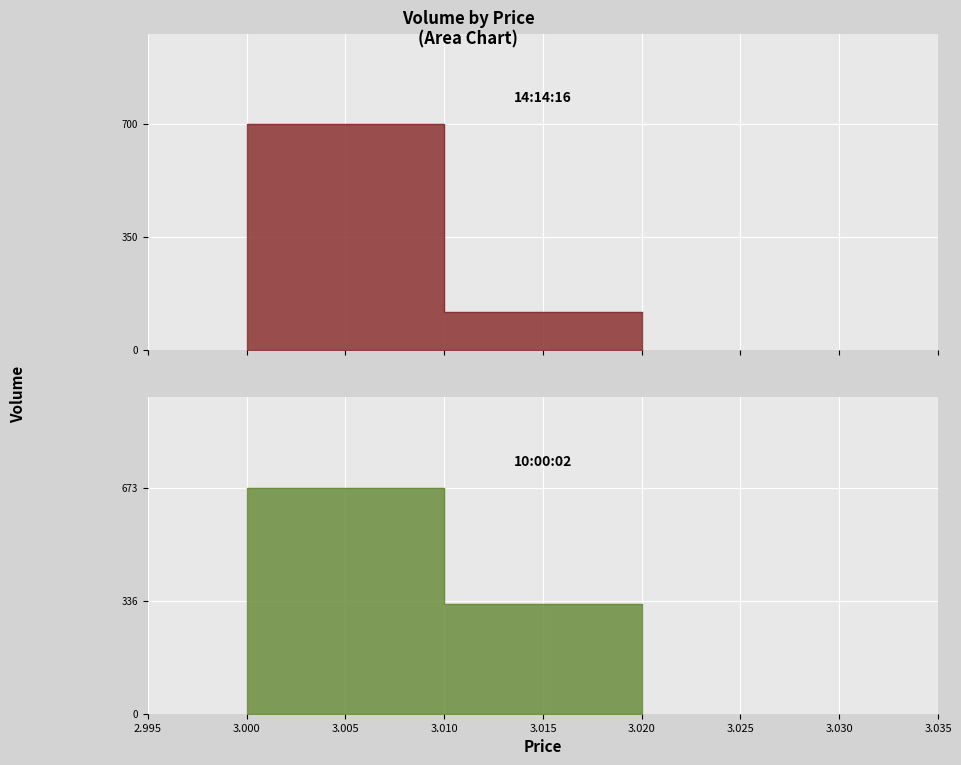

Count the 10:00:02 values in the range 327 to 673.

2